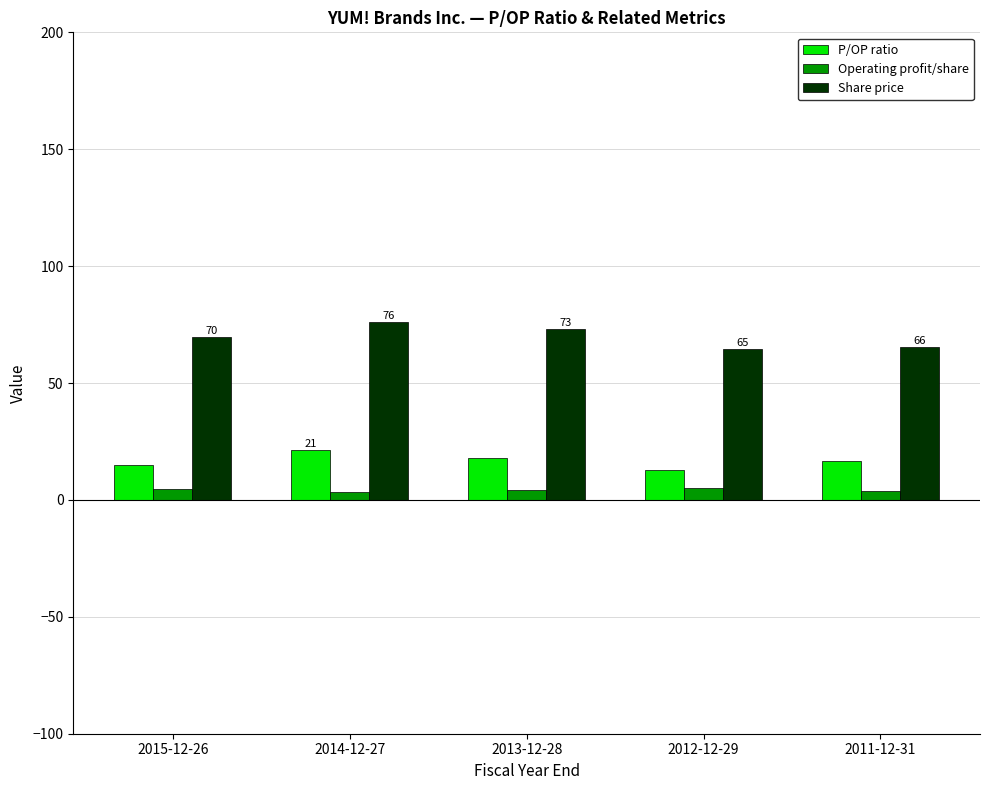

Are the bars grouped side by side (vs. stacked)?

Yes